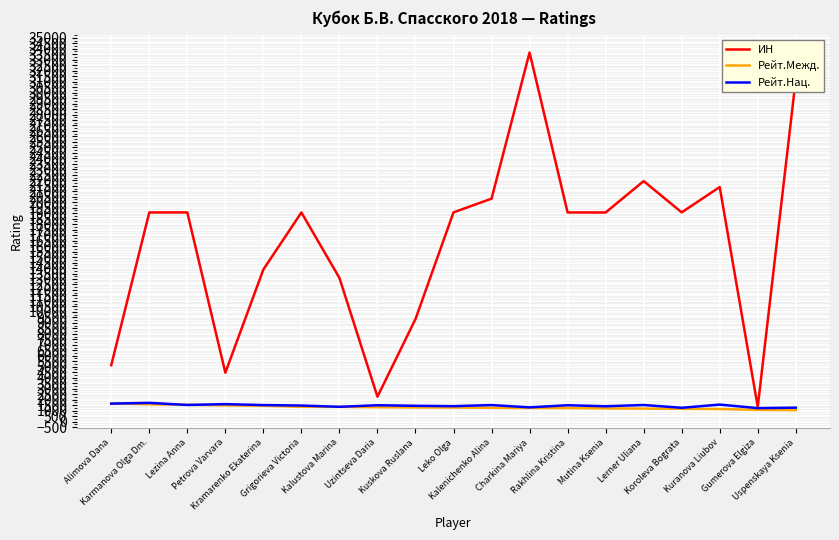

Which series has the largest total across all categories?

ИН